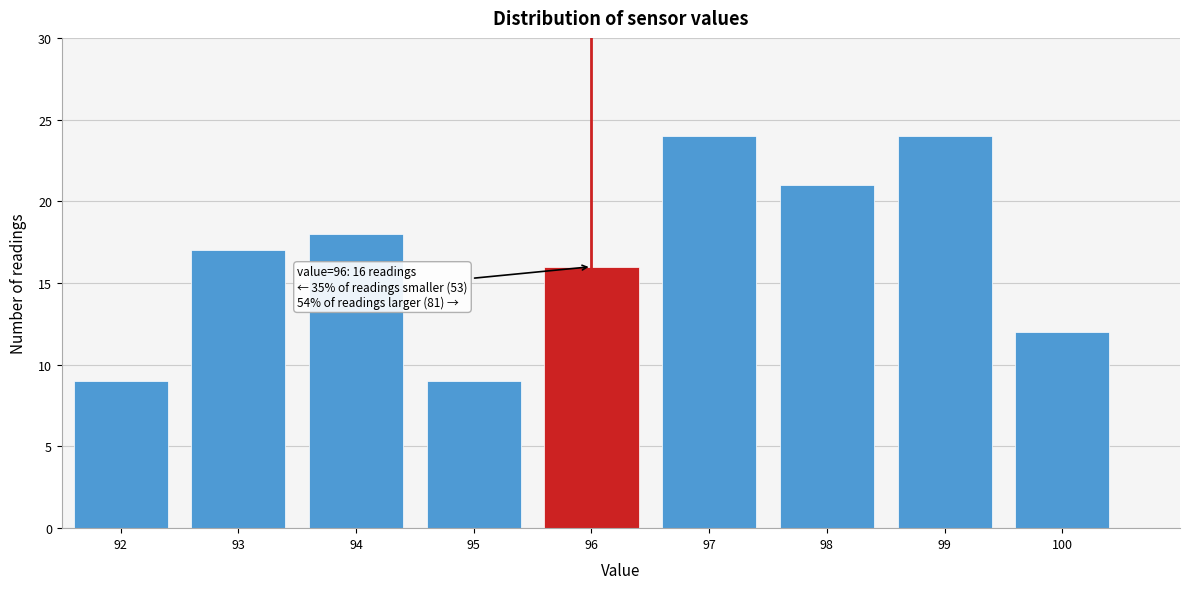

Reading left to right, transcribe all the data shown in this chart.

9	17	18	9	16	24	21	24	12